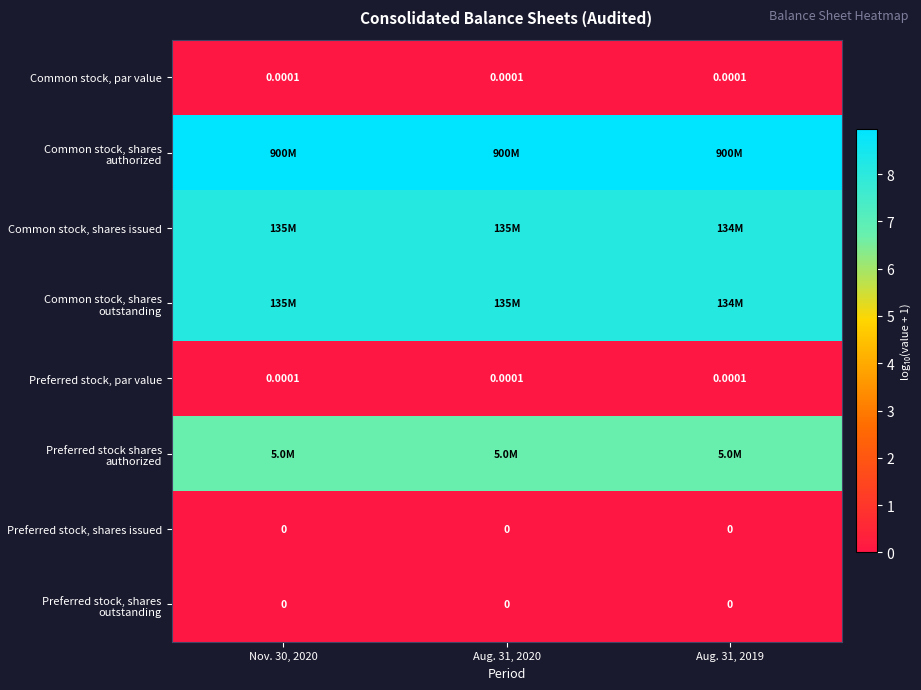

Which has a higher value, Aug. 31, 2020 or Nov. 30, 2020?

Aug. 31, 2020